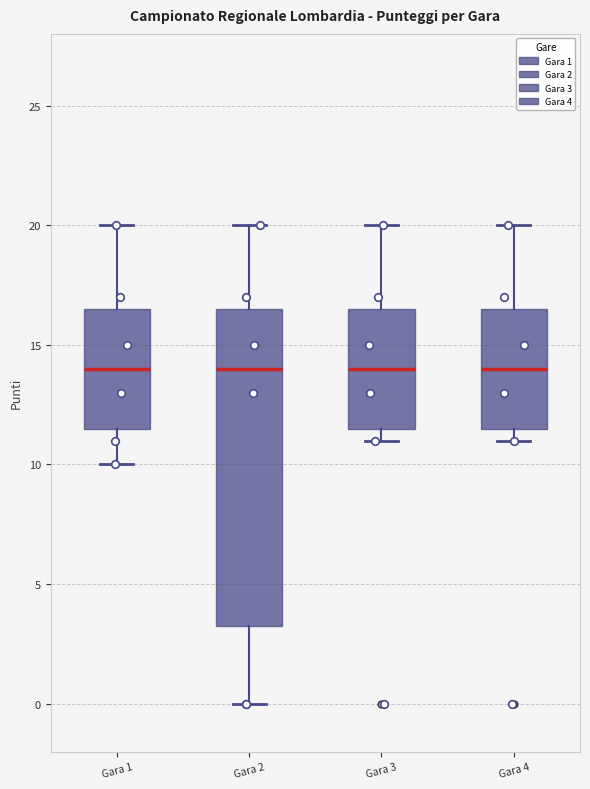

Which box is the tallest, from its lower edge to its upper edge?

Gara 2